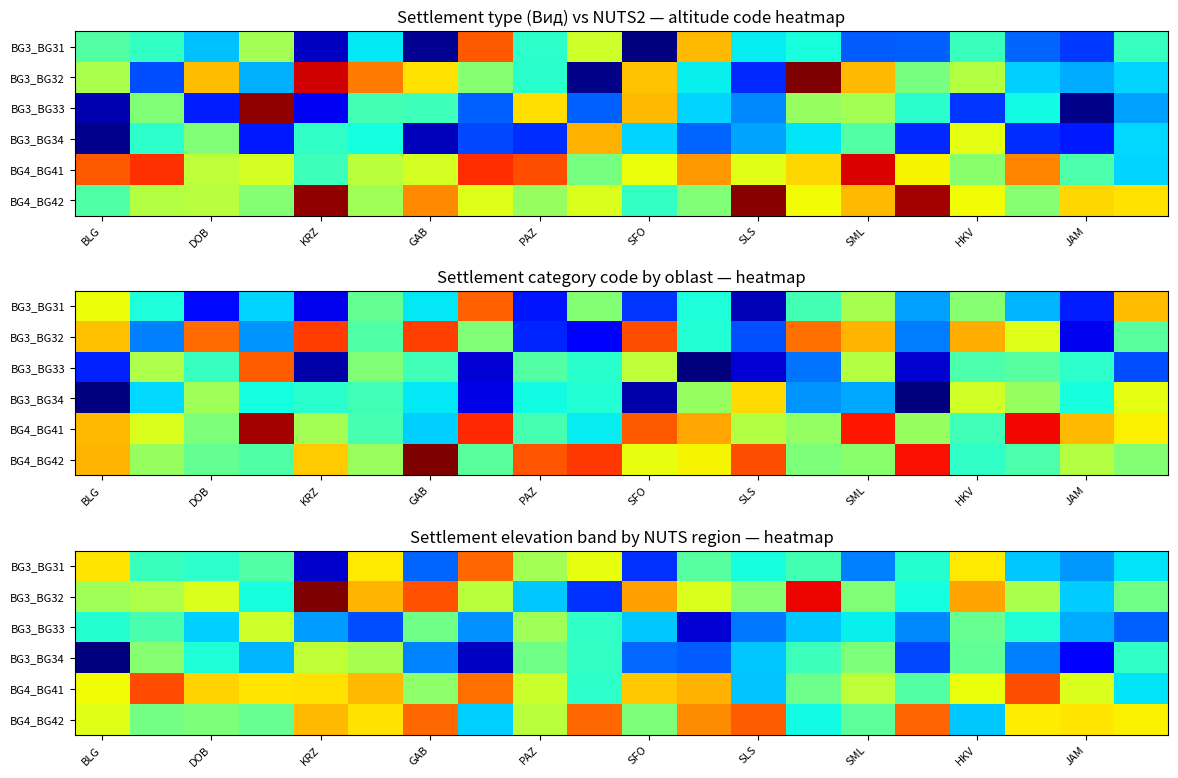

Which category has the lowest value across all series?

BLG